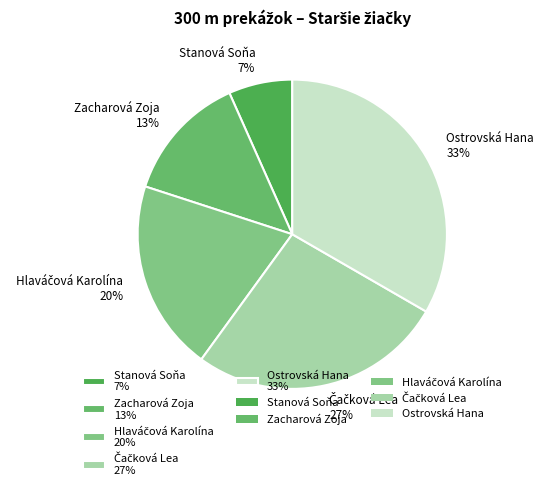

Do Stanová Soňa 7% and Ostrovská Hana 33% together represent more than half of the pie?

No